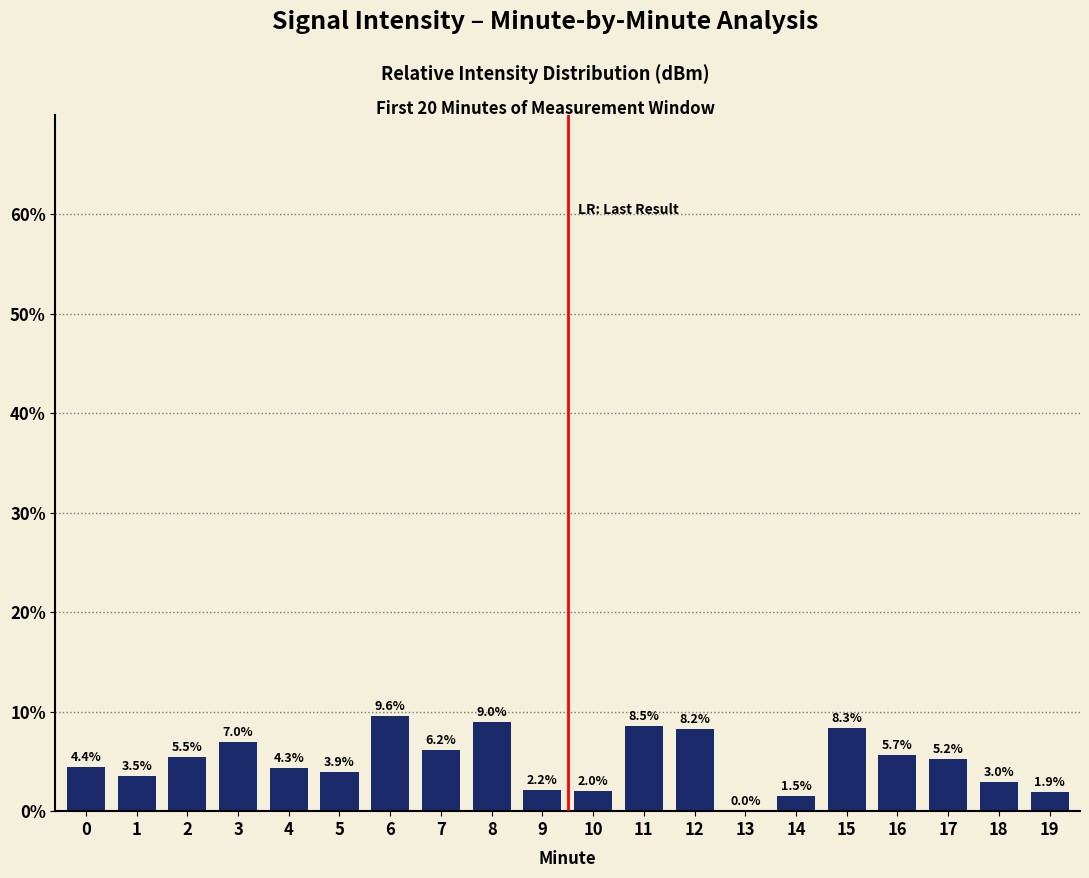

What is the greatest value displayed?

9.6